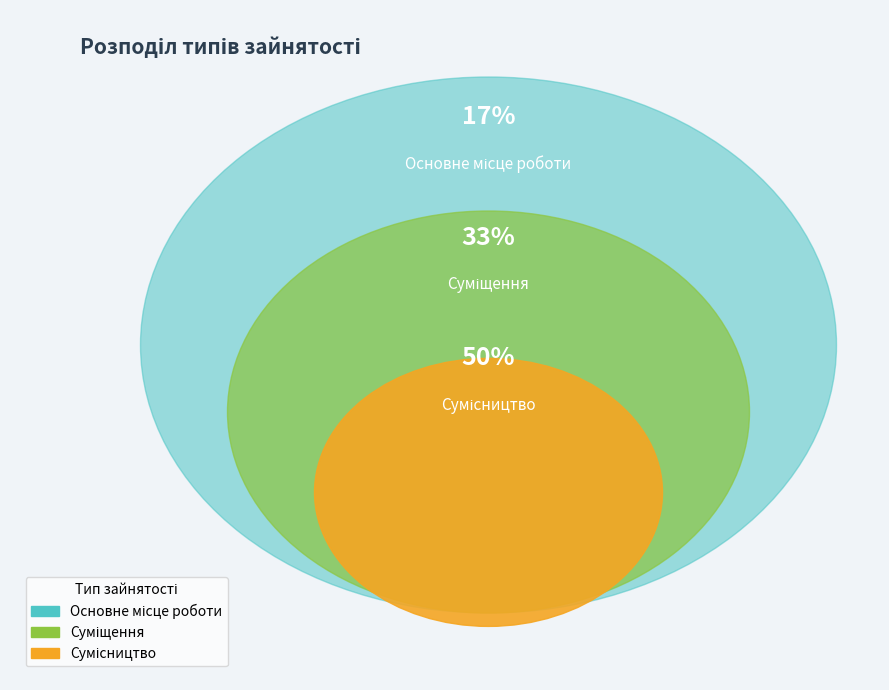

To the nearest percent, what percentage of the pie is Основне місце роботи?

17%